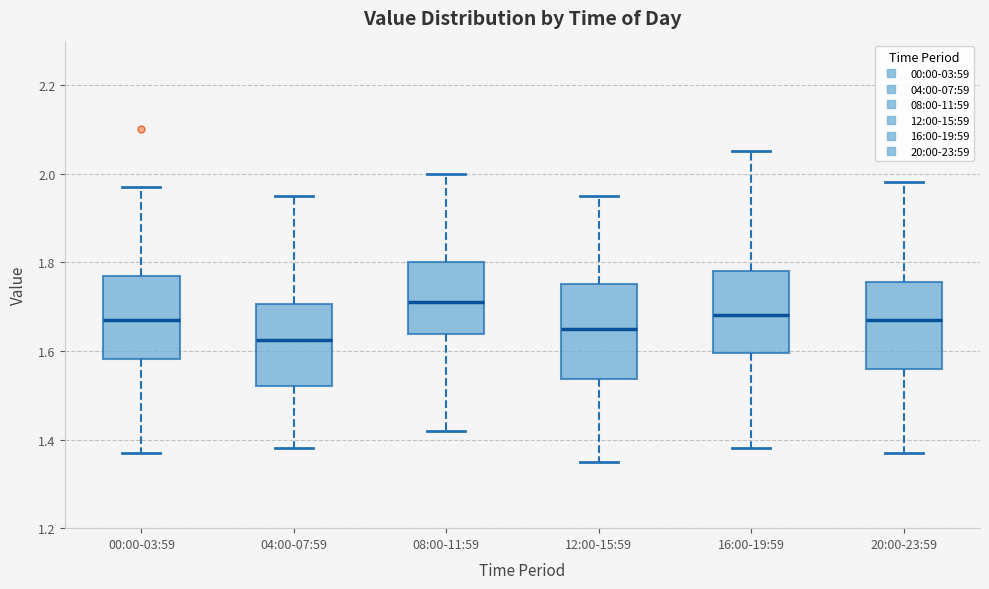

Reading left to right, transcribe this box plot: for each box, give where its median line is, the range the box spans, and where its two whiskers end, as read against the y-axis. The values are not printed on the chart, so give them approximately, as read against the axis.

00:00-03:59: median 1.68, box 1.58 to 1.78, whiskers 1.38 to 1.98
04:00-07:59: median 1.62, box 1.52 to 1.70, whiskers 1.38 to 1.96
08:00-11:59: median 1.72, box 1.64 to 1.80, whiskers 1.42 to 2.00
12:00-15:59: median 1.66, box 1.54 to 1.76, whiskers 1.36 to 1.96
16:00-19:59: median 1.68, box 1.60 to 1.78, whiskers 1.38 to 2.06
20:00-23:59: median 1.68, box 1.56 to 1.76, whiskers 1.38 to 1.98